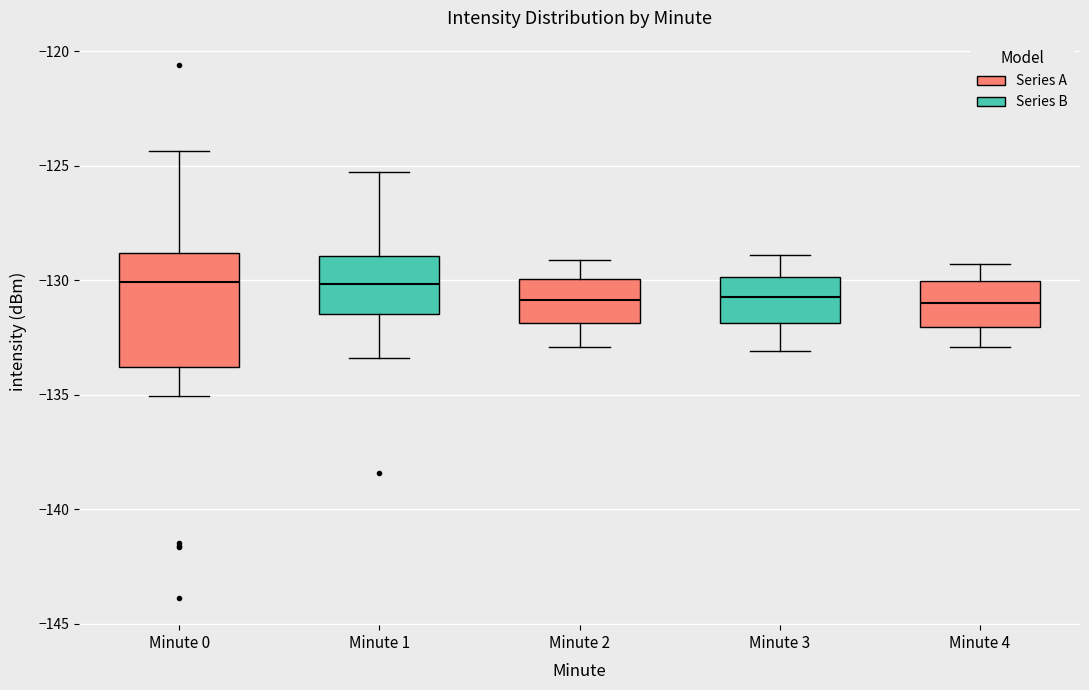

Reading left to right, transcribe this box plot: for each box, give where its median line is, the range the box spans, and where its two whiskers end, as read against the y-axis. The values are not printed on the chart, so give them approximately, as read against the axis.

Minute 0: median -130.0, box -134.0 to -129.0, whiskers -135.0 to -124.5
Minute 1: median -130.0, box -131.5 to -129.0, whiskers -133.5 to -125.5
Minute 2: median -131.0, box -132.0 to -130.0, whiskers -133.0 to -129.0
Minute 3: median -130.5, box -132.0 to -130.0, whiskers -133.0 to -129.0
Minute 4: median -131.0, box -132.0 to -130.0, whiskers -133.0 to -129.5